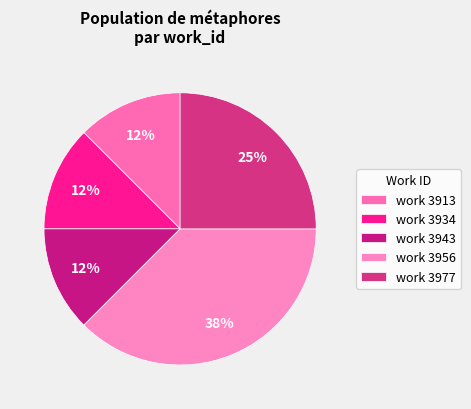

To the nearest percent, what is the average slice percentage?

20%